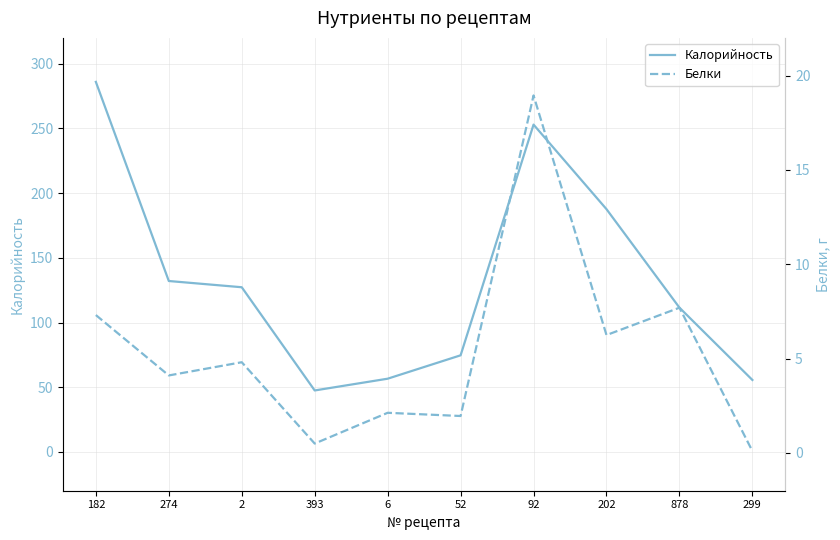

The value of Калорийность at 6 is 20.5. True or false?

False